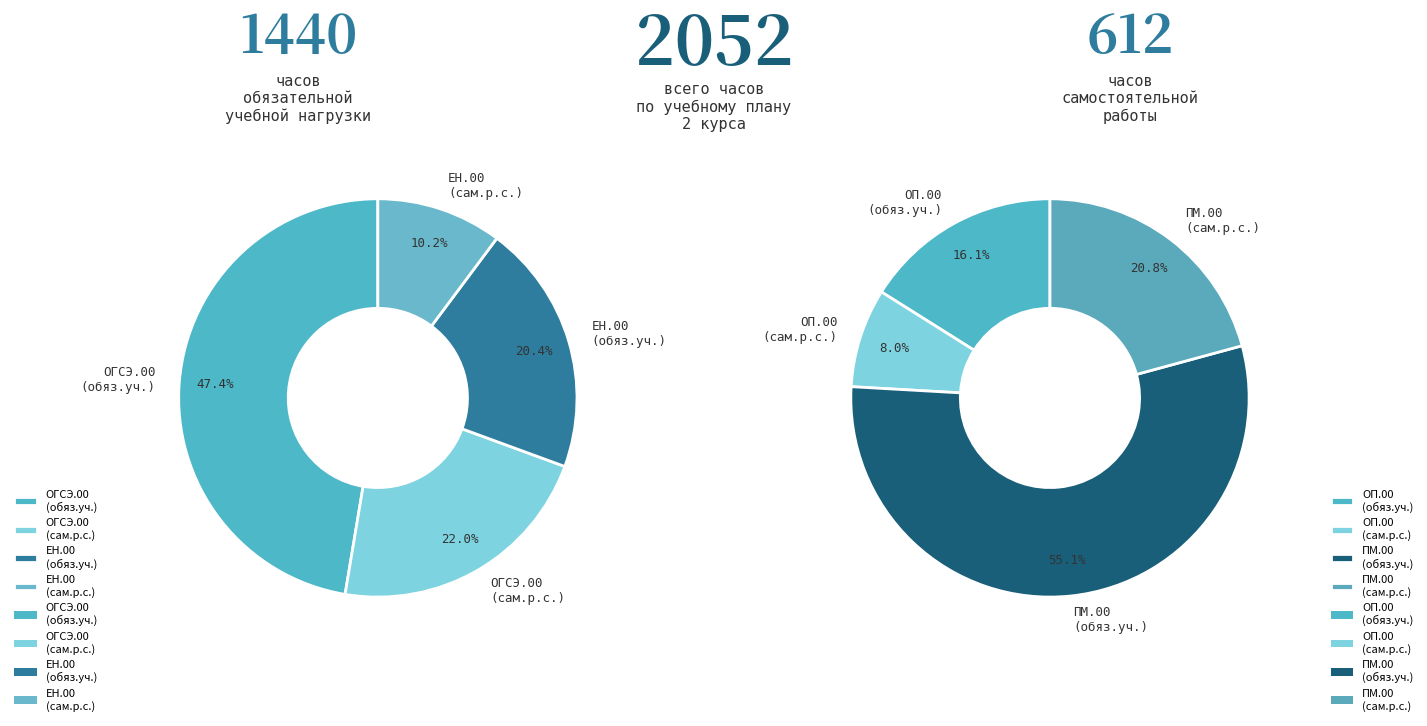

Does ПМ.00 (обяз.уч.) represent more than half of the total?

No